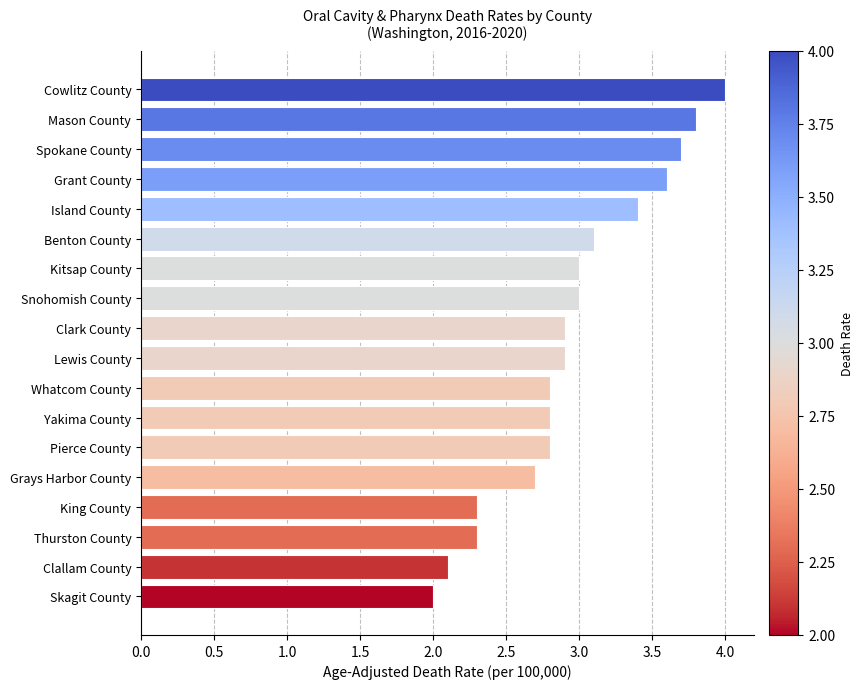

Approximately how many times larger is the value at Benton County compared to Cowlitz County?

0.8